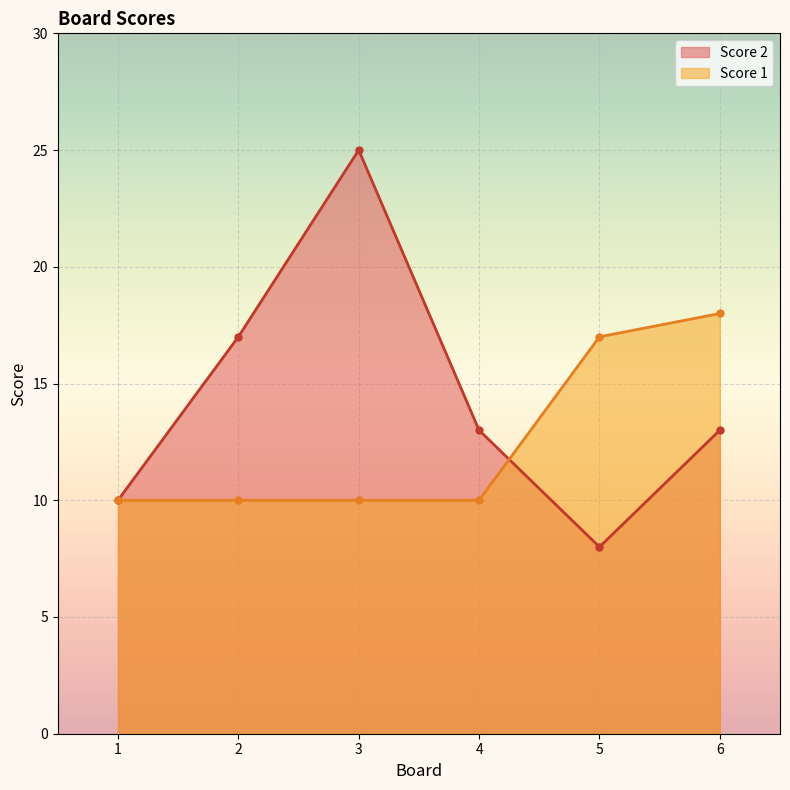

True or false: Score 1 and Score 2 cross at least once.

True